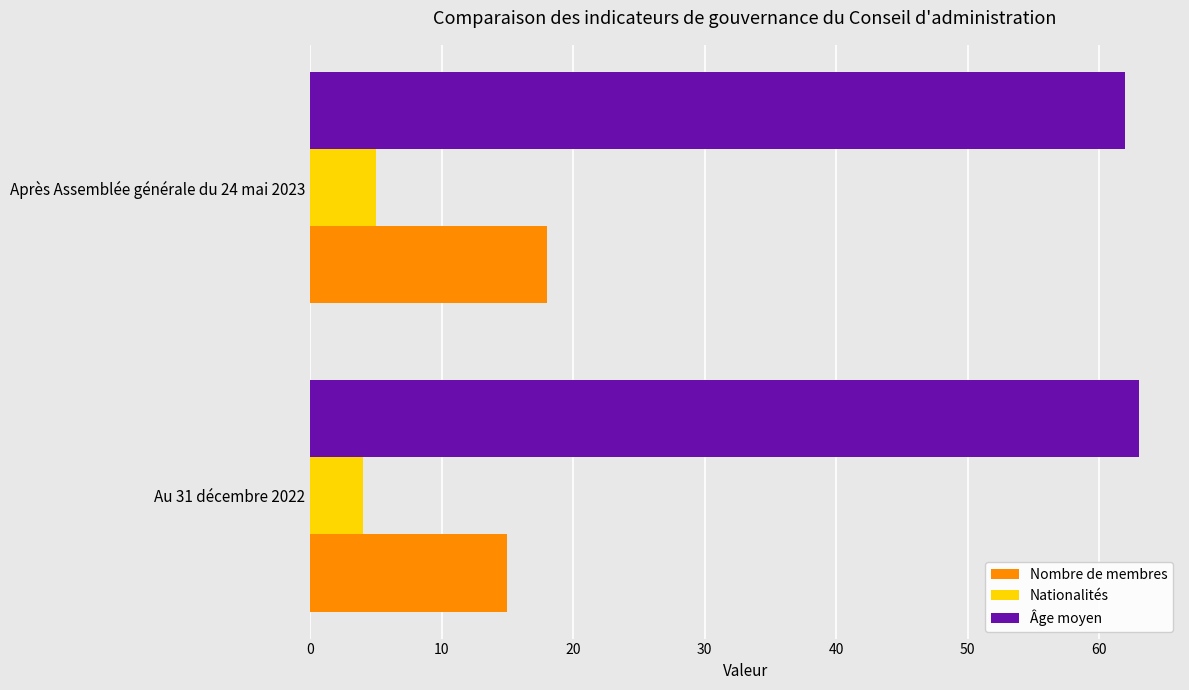

What is the spread (max minus min) of values at Après Assemblée générale du 24 mai 2023?

57